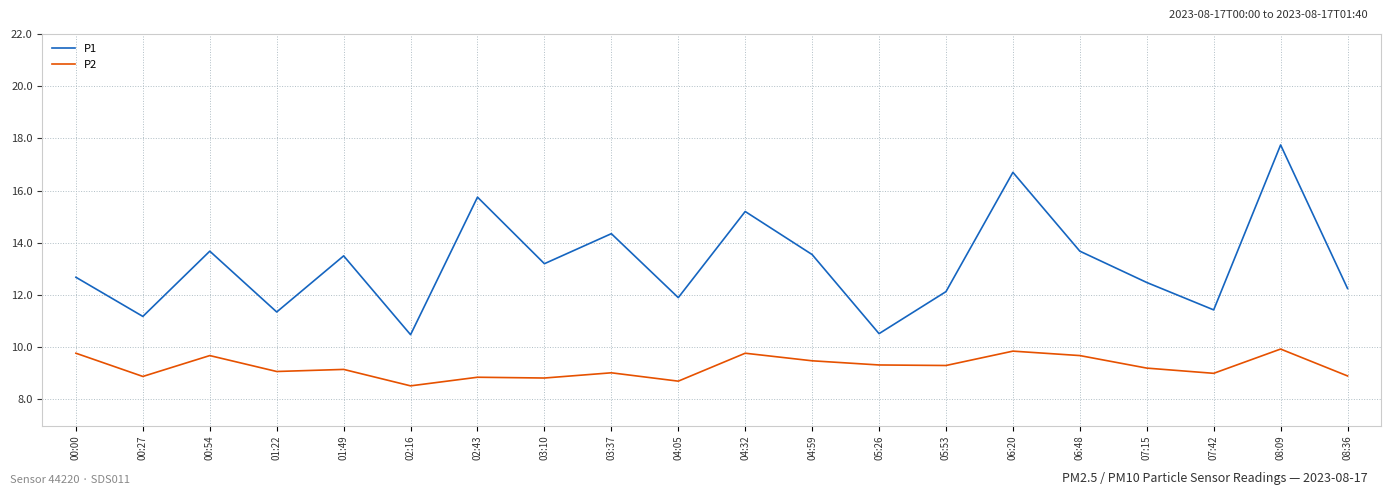

Is this an area chart (filled region under the line)?

No